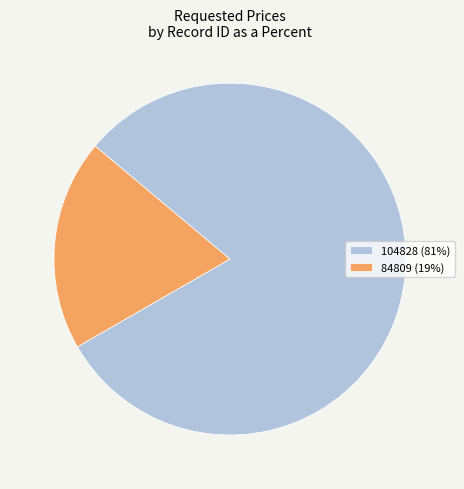

What is the largest slice in the pie chart?

104828